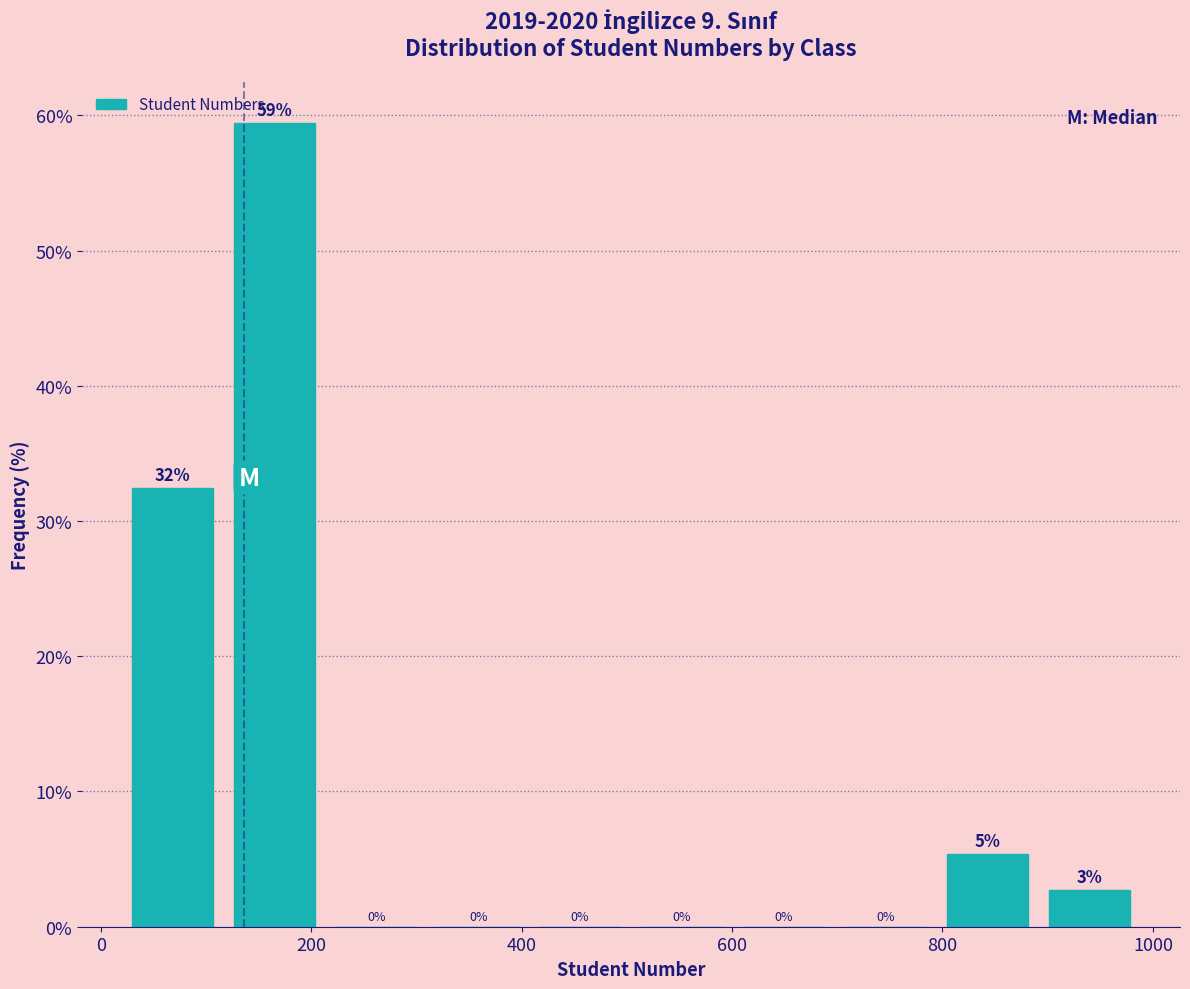

Over which range of the x-axis is the bar tallest?

120 to 220